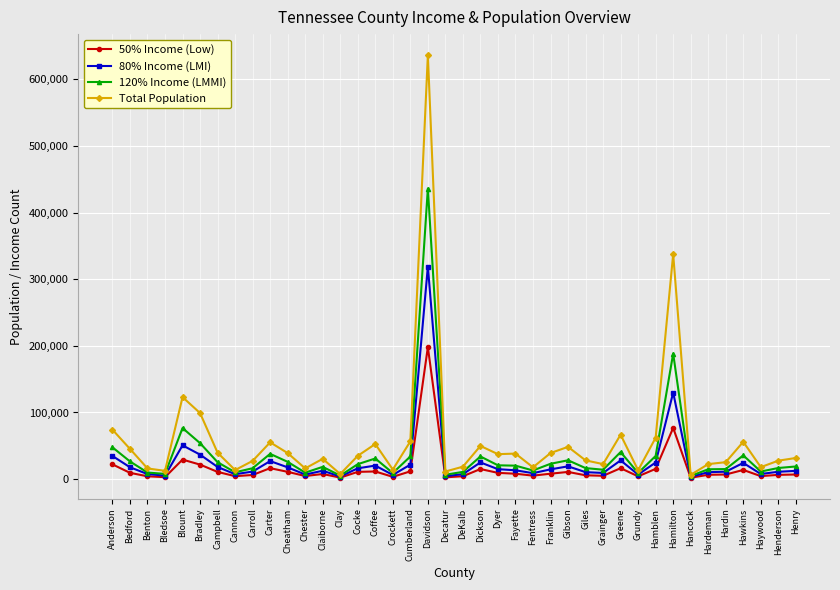

What is the label of the 33rd point from the left?

Hamilton